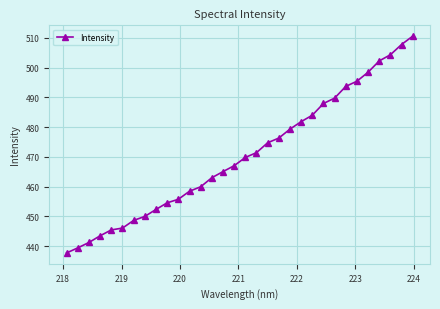

Is this an area chart (filled region under the line)?

No